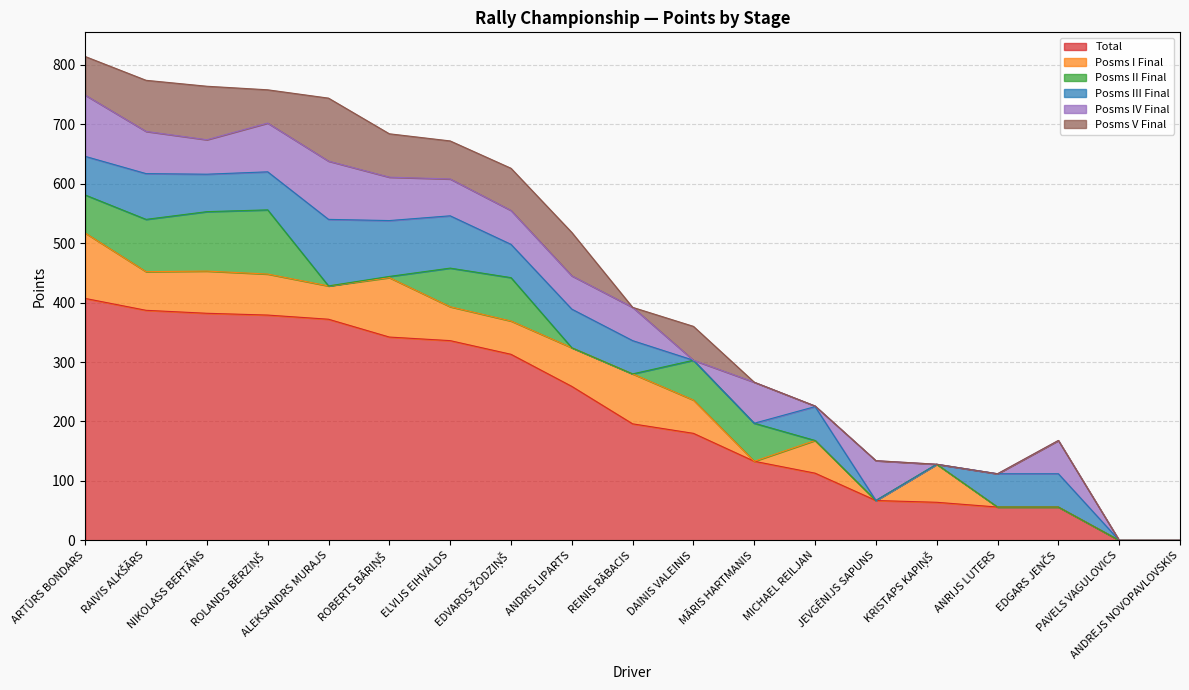

Is it true that Posms III Final equals 0 at ANDREJS NOVOPAVLOVSKIS?

True